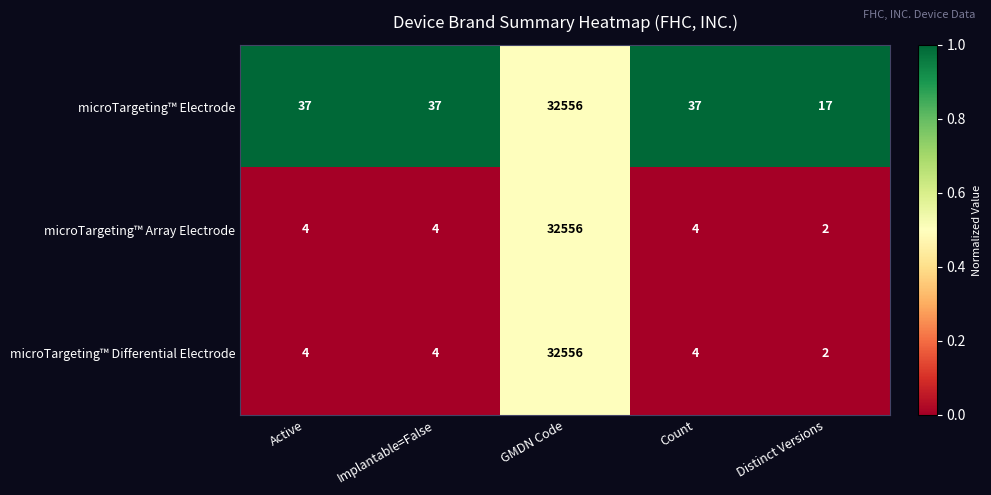

Count the number of categories in the chart.

5